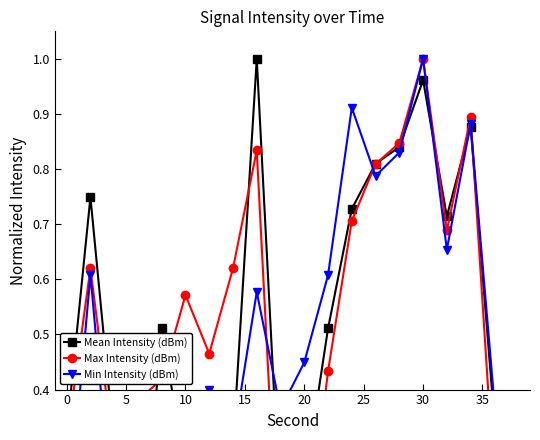

How many interior local valleys does the Min Intensity (dBm) series have?

6